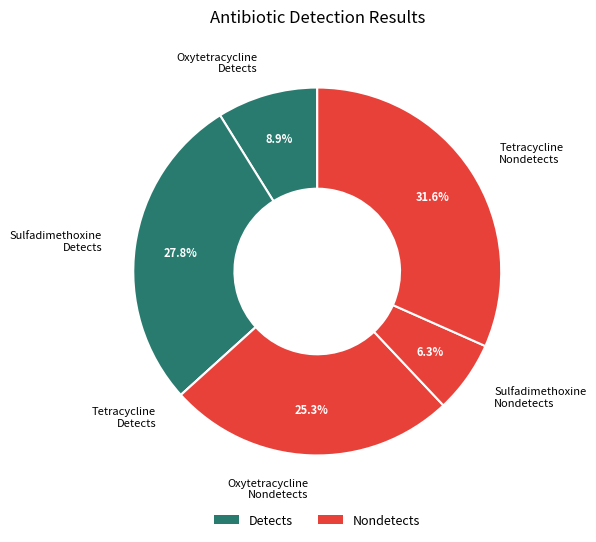

Combined, do Sulfadimethoxine Detects and Oxytetracycline Nondetects account for over 50%?

Yes